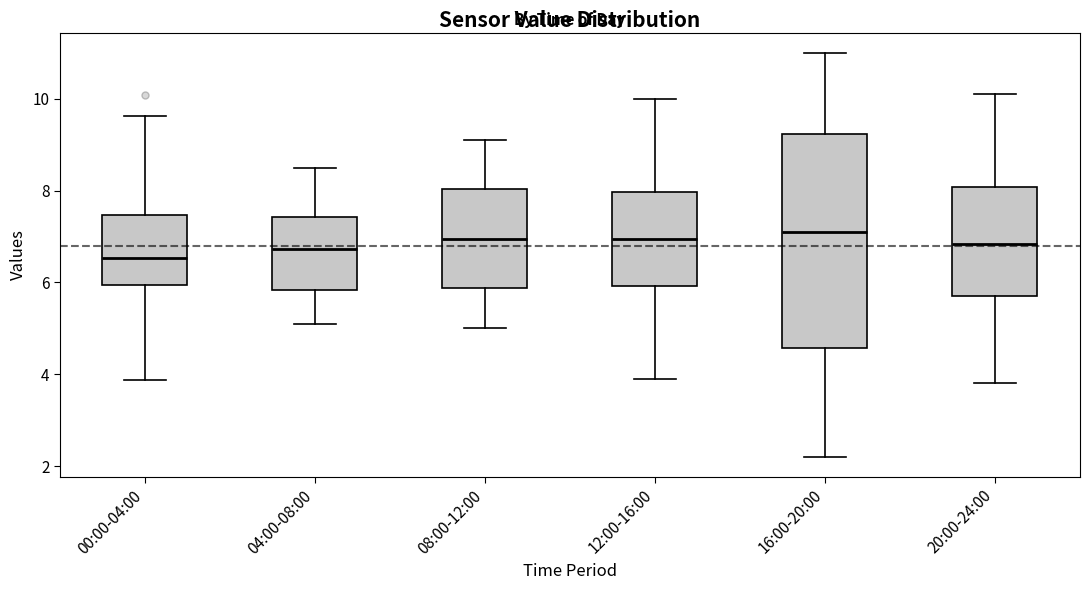

Comparing the boxes themselves (not the whiskers), which one is the tallest?

16:00-20:00